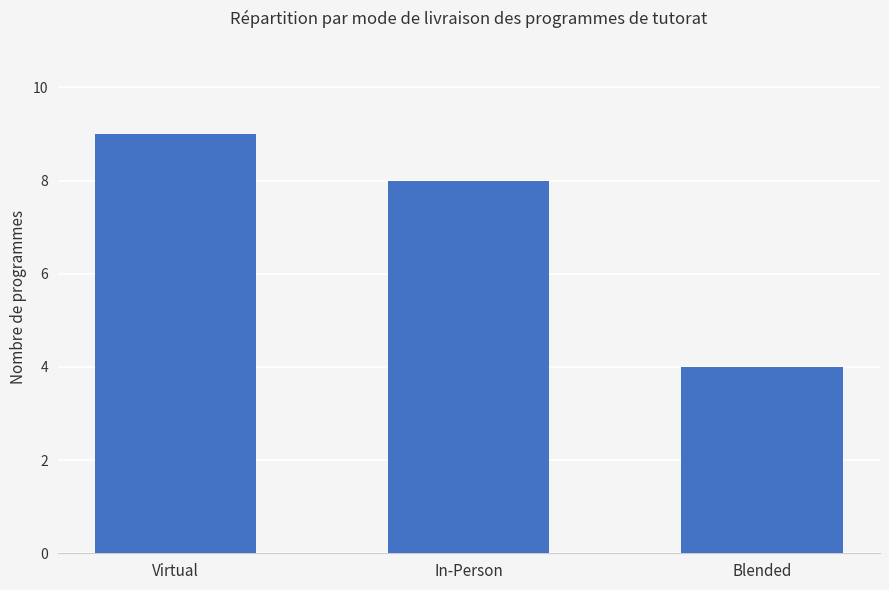

What is the ratio of the value at Virtual to the value at Blended?

2.2